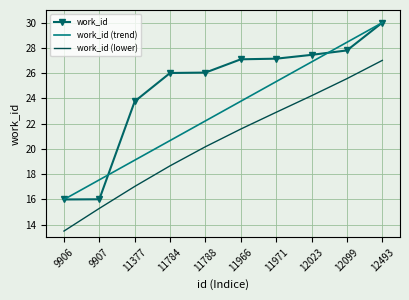

What is the minimum value shown in the chart?

13.5